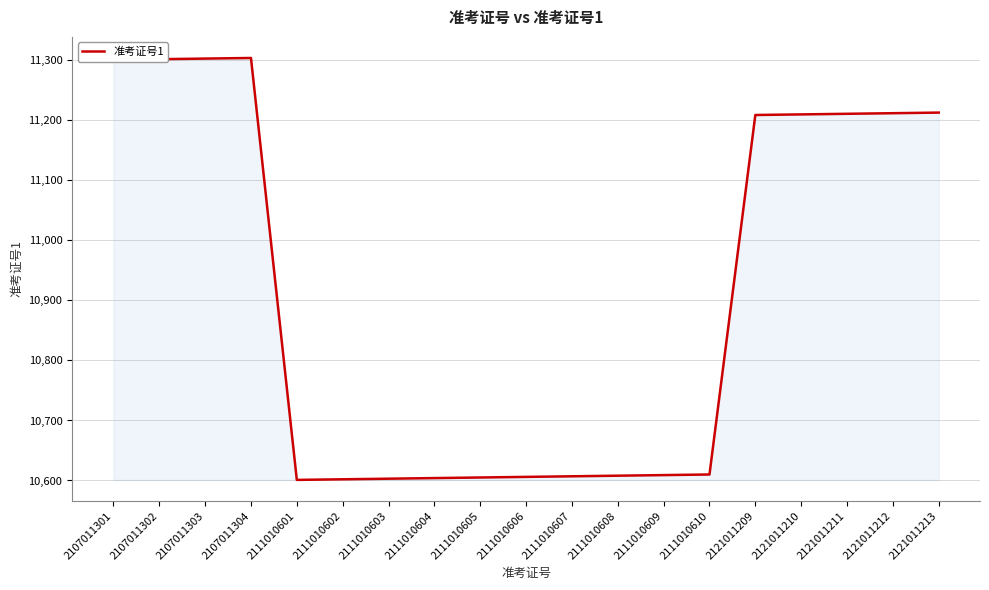

What is the change in value from 2111010606 to 2111010608?

+2